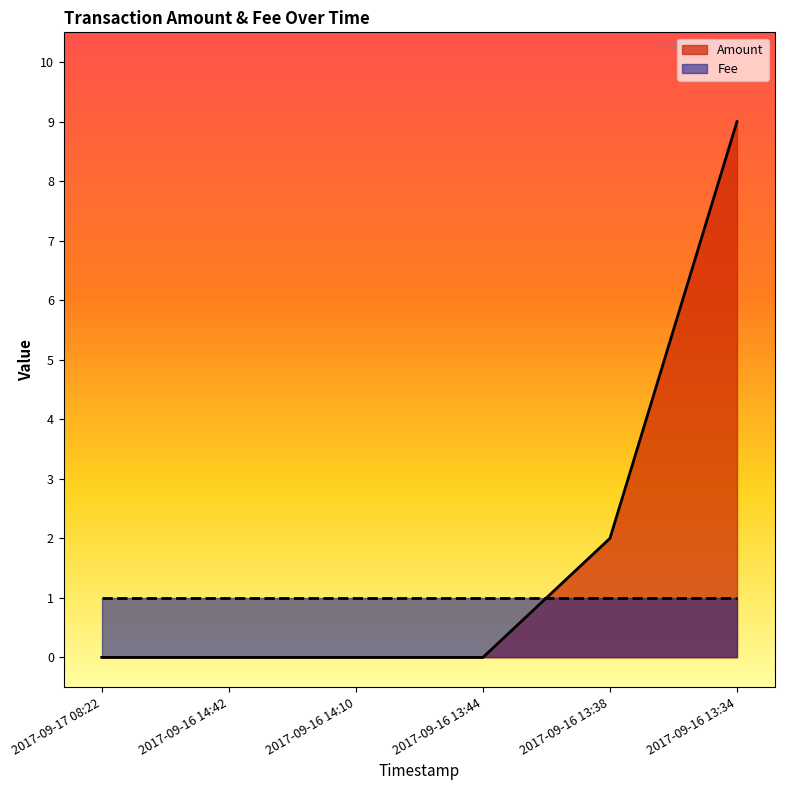

What is the label of the 2nd point from the right?

2017-09-16 13:38